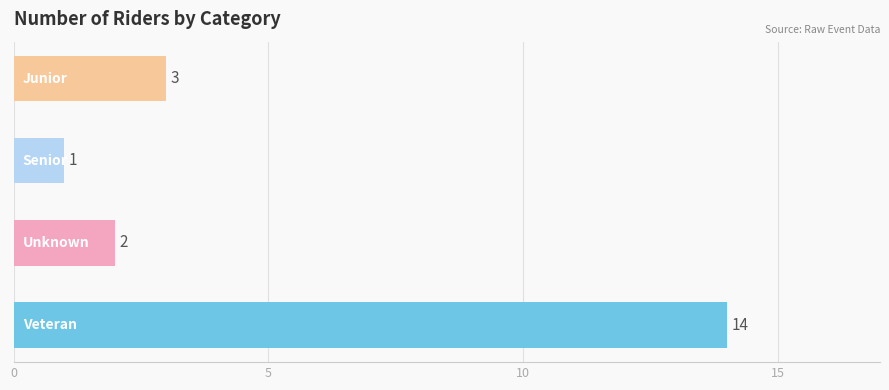

What is the difference between the maximum and minimum values?

13